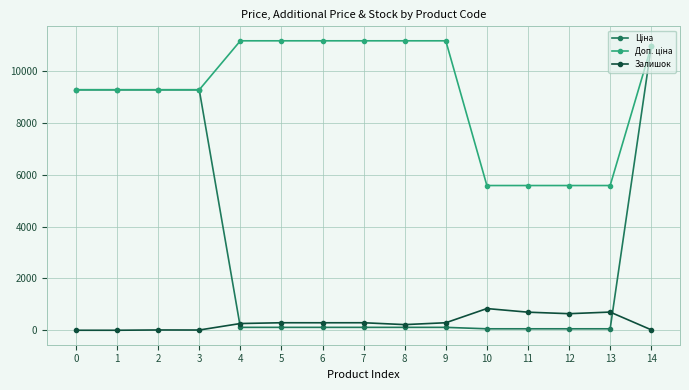

True or false: Залишок has more than 2 interior local peaks.

True